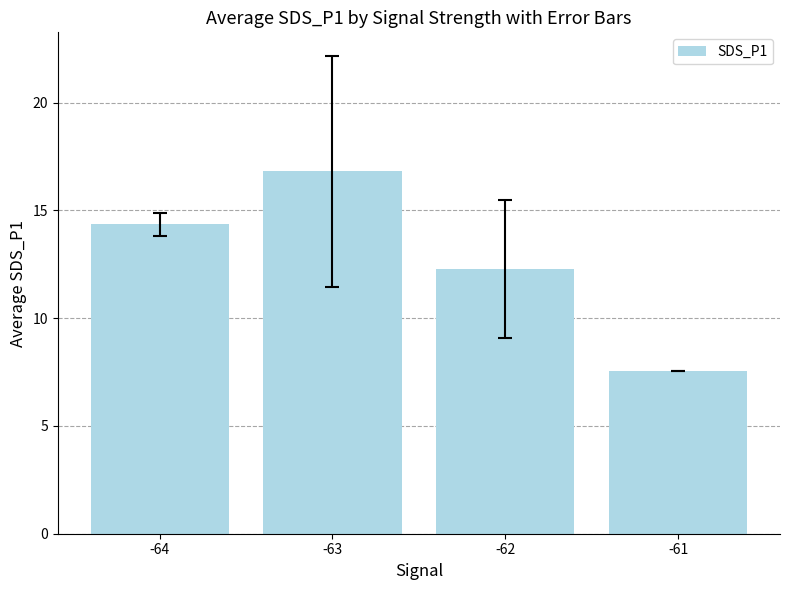

What is the average value?

12.8